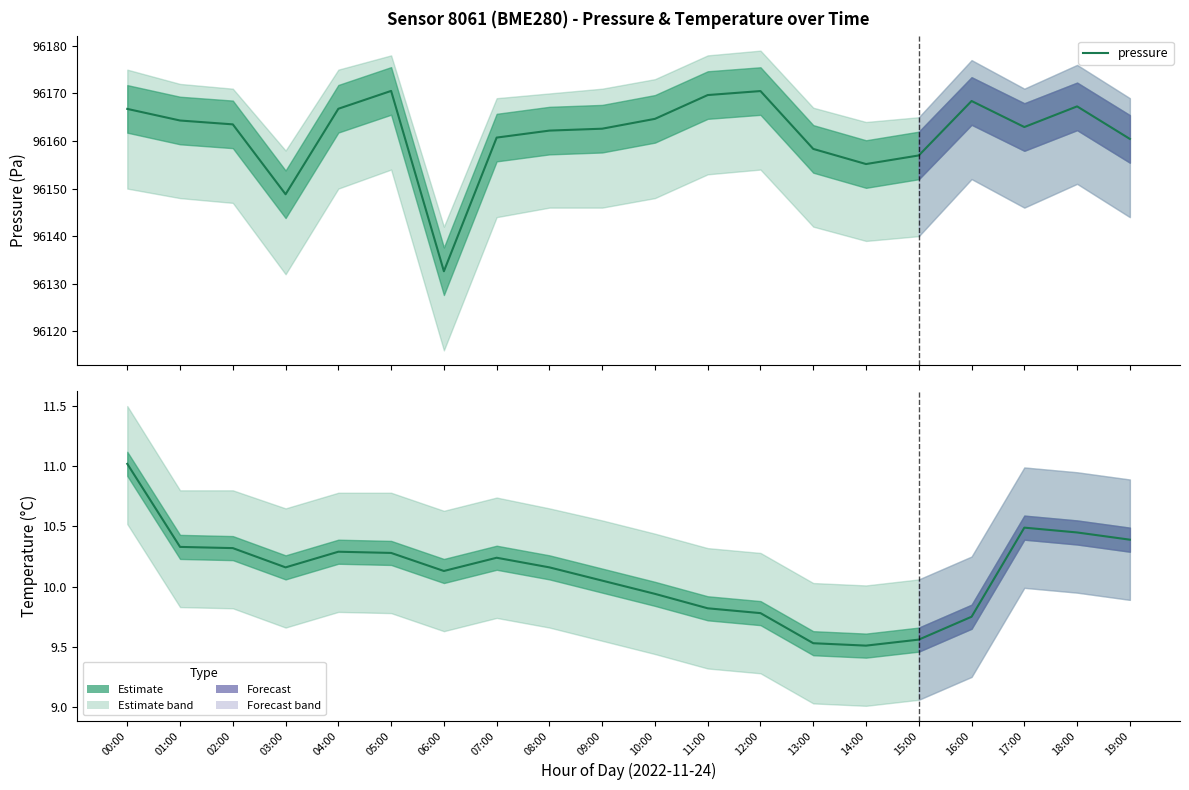

Reading right to left, what are all the values shown in this chart?

pressure: 19:00=96160.4	18:00=96167.3	17:00=96162.9	16:00=96168.4	15:00=96157.0	14:00=96155.2	13:00=96158.3	12:00=96170.5	11:00=96169.7	10:00=96164.7	09:00=96162.6	08:00=96162.2	07:00=96160.7	06:00=96132.6	05:00=96170.5	04:00=96166.8	03:00=96148.8	02:00=96163.5	01:00=96164.3	00:00=96166.8
temperature: 19:00=10.4	18:00=10.4	17:00=10.5	16:00=9.8	15:00=9.6	14:00=9.5	13:00=9.5	12:00=9.8	11:00=9.8	10:00=9.9	09:00=10.1	08:00=10.2	07:00=10.2	06:00=10.1	05:00=10.3	04:00=10.3	03:00=10.2	02:00=10.3	01:00=10.3	00:00=11.0